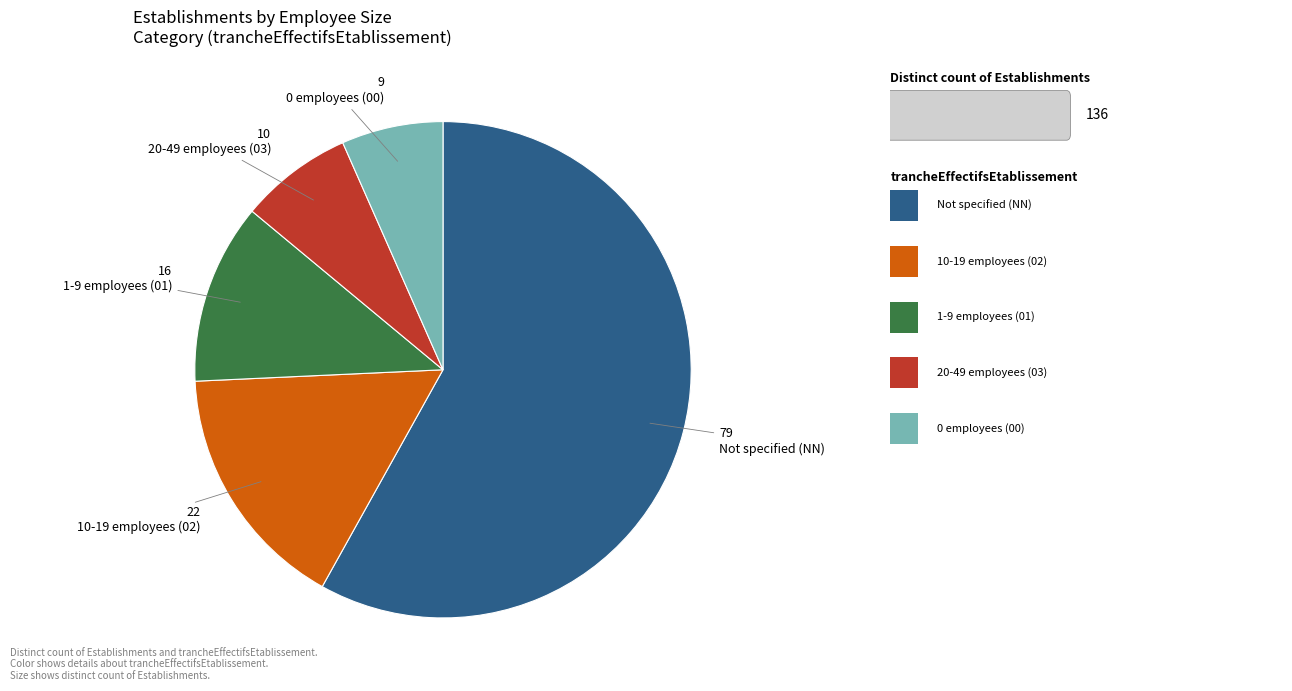

Is Not specified (NN) the majority of the pie?

Yes